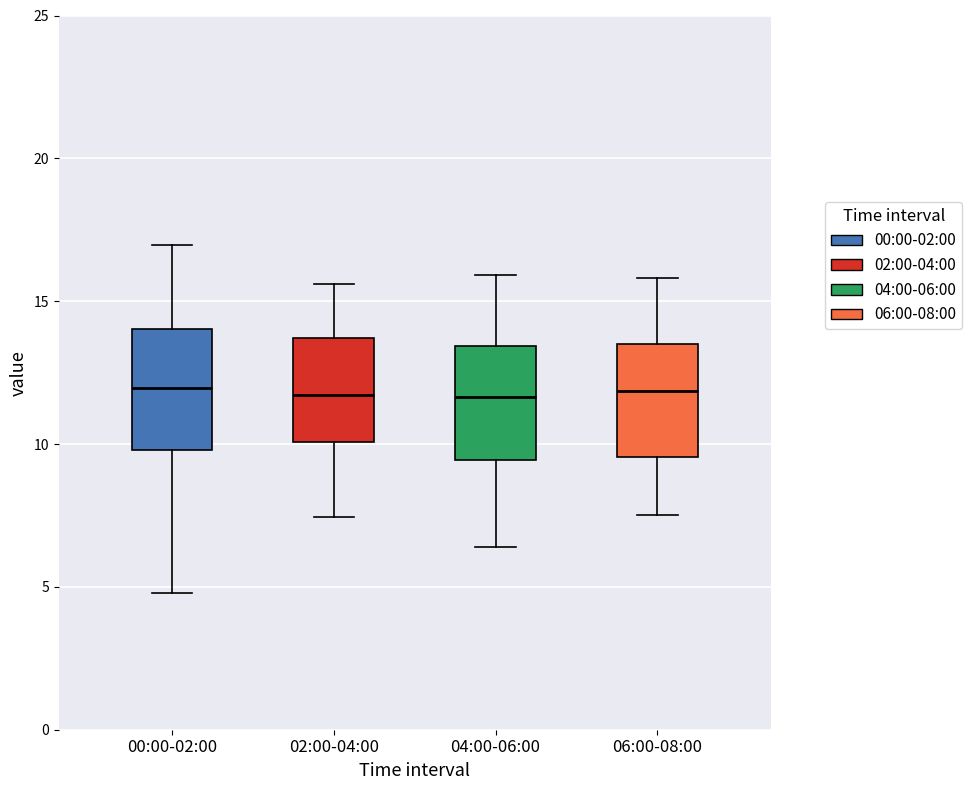

Where is the upper edge of the box for 02:00-04:00 on the y-axis? The values are not printed on the chart, so give them approximately, as read against the axis.

13.5